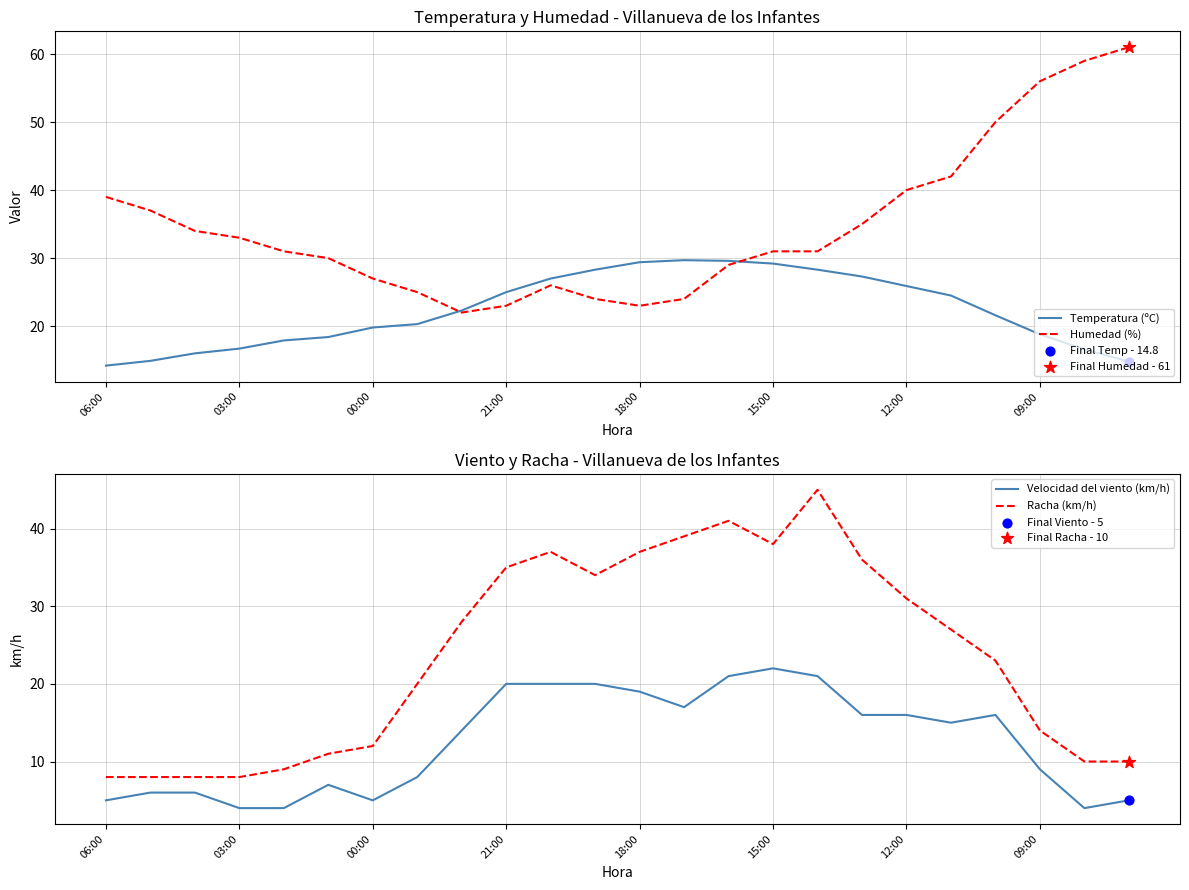

Which series has the largest total across all categories?

Humedad (%)